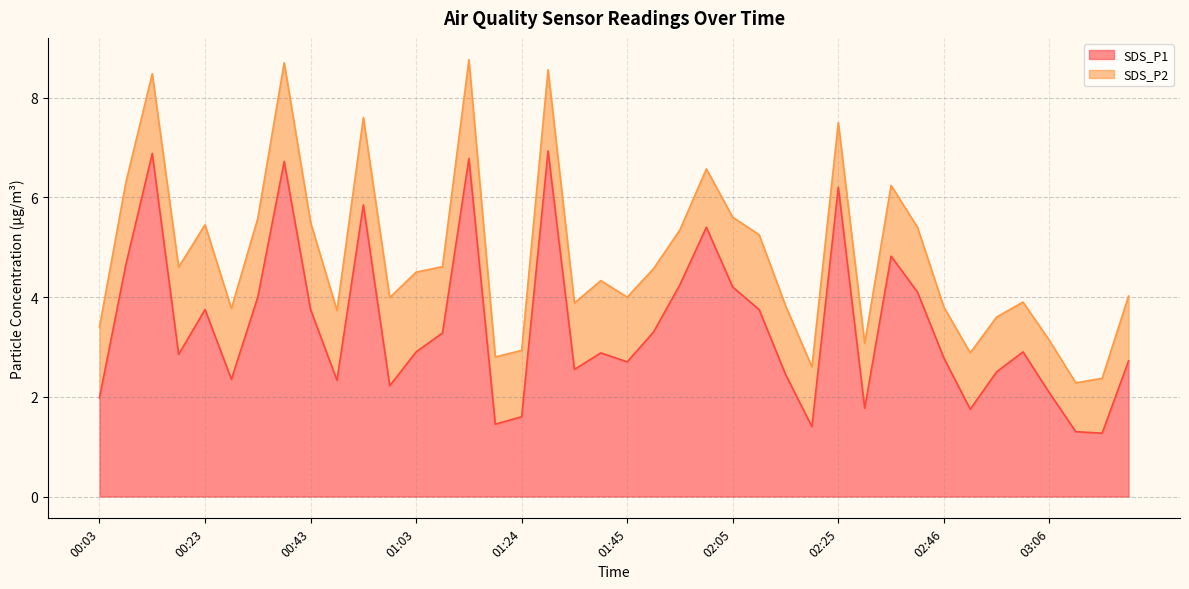

Which has a higher value, 00:28 or 00:23?

00:23